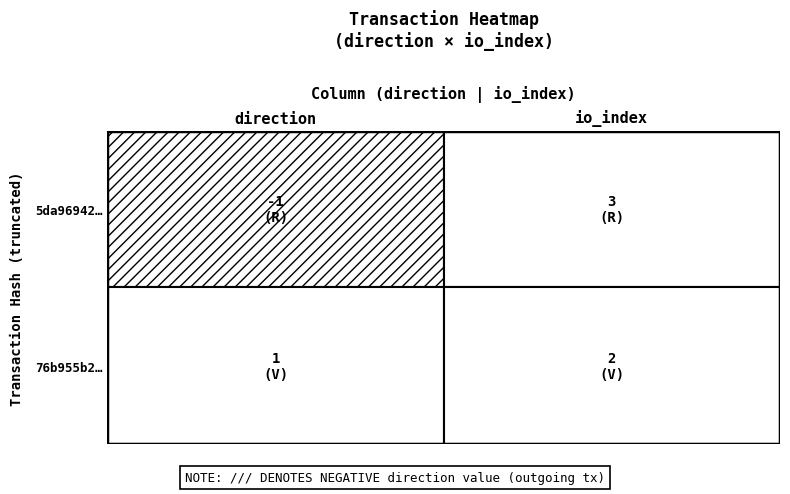

Read the 5da96942f9f88e733a23a7067295a60a5160f80 value at 0.

-1